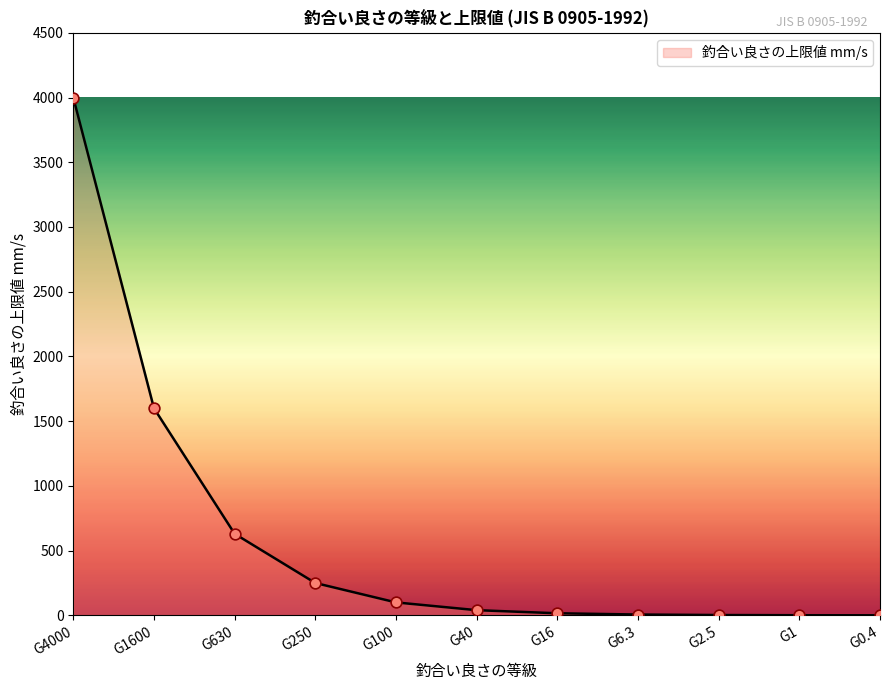

What is the change in value from G4000 to G1600?

-2400.0